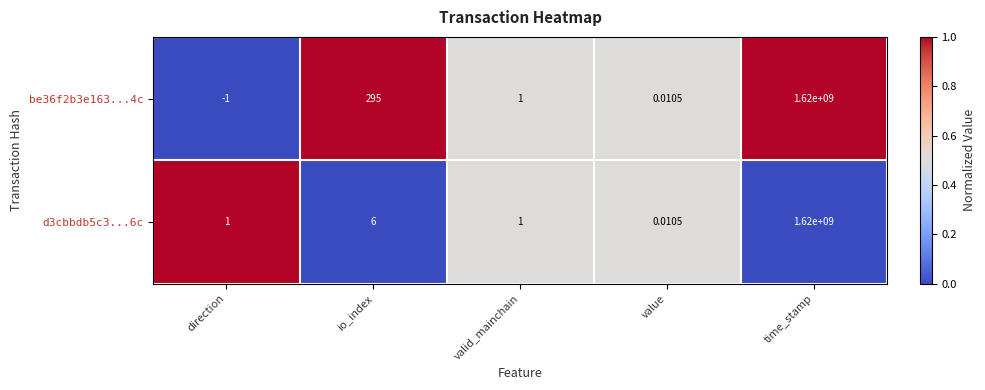

At which label does be36f2b3e163...4c first exceed 1?

io_index